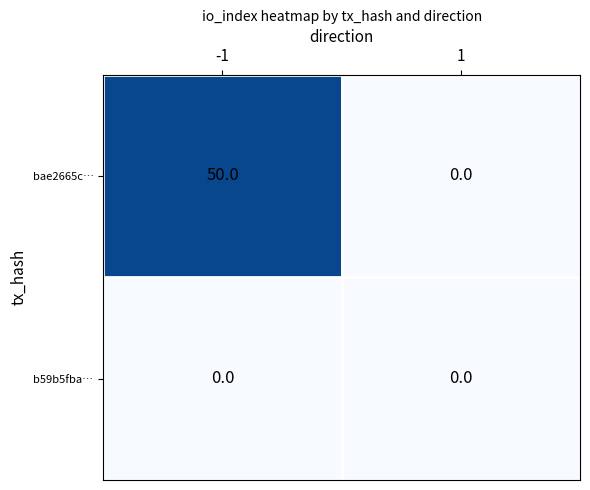

At which category is the sum across all series the highest?

-1